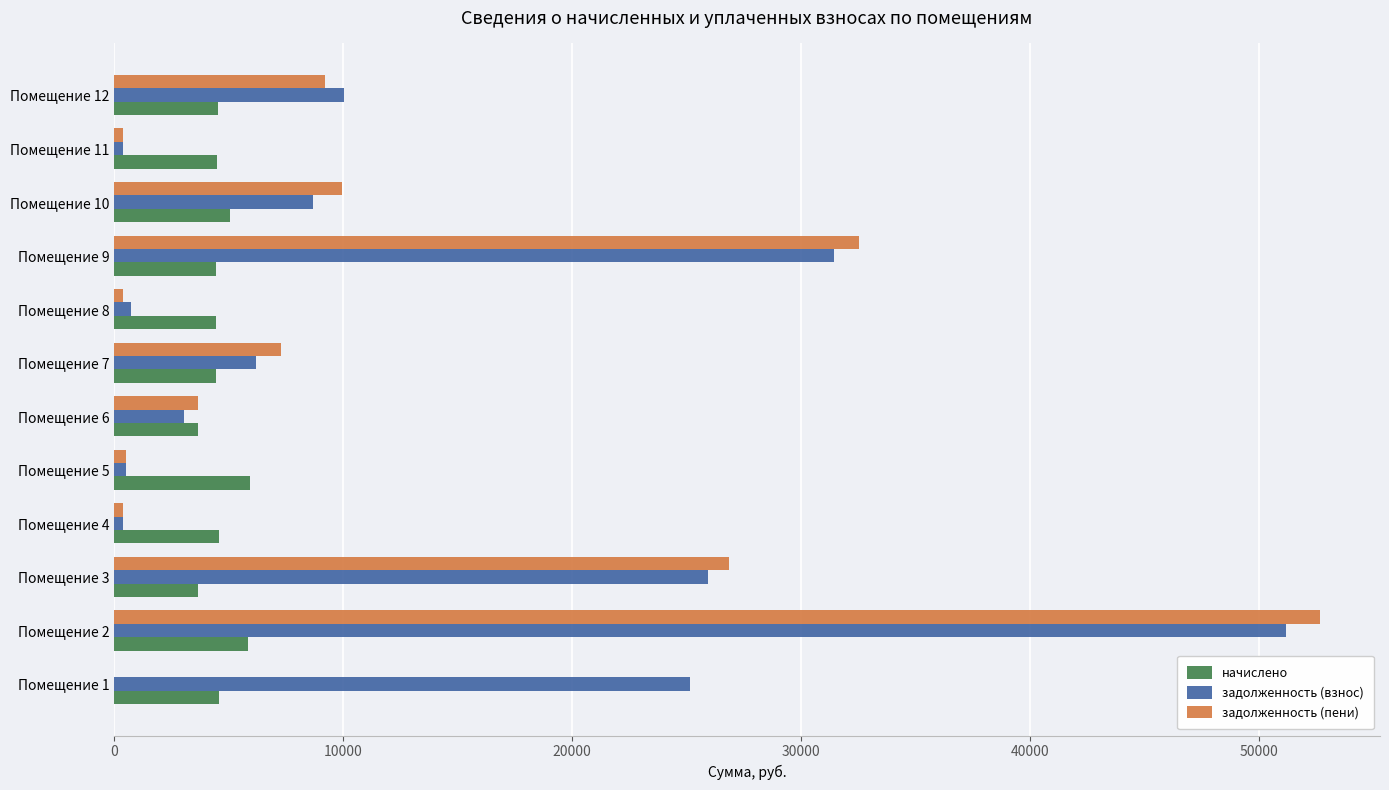

What is the sum of all задолженность (пени) values?

143802.6